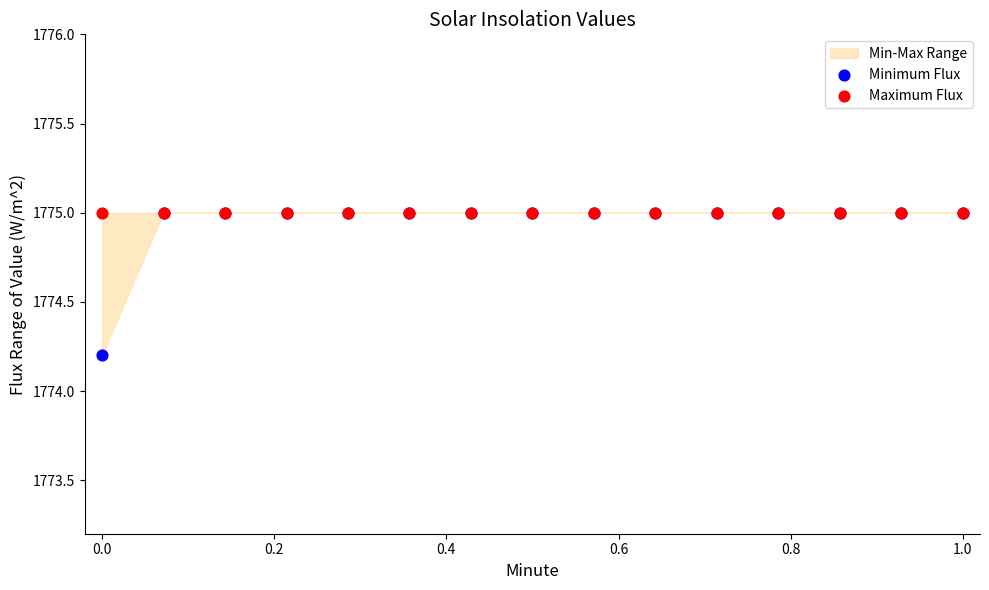

Across all series, what Y value is closest to 1774?

1774.2